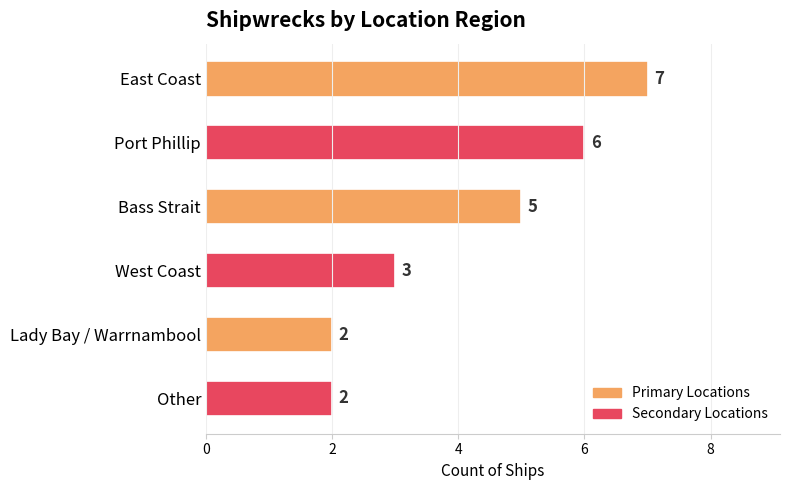

What is the average value?

4